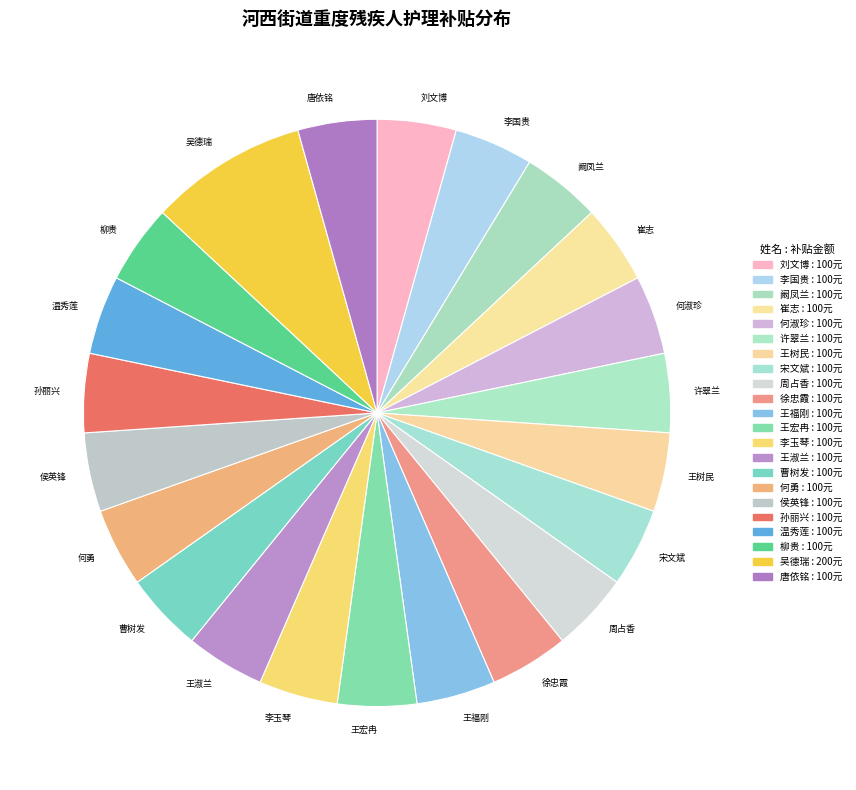

Do 阚凤兰 and 王树民 together represent more than half of the pie?

No